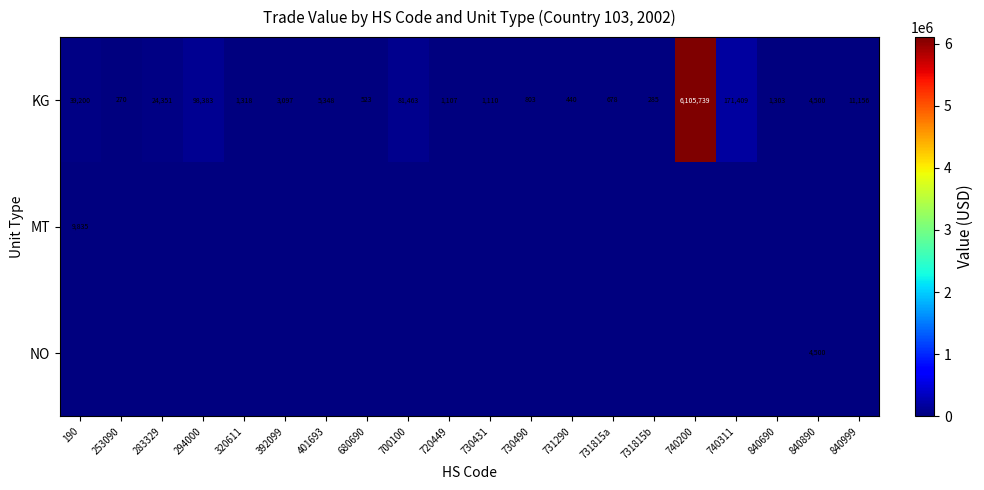

What is the difference between the maximum and minimum values in the KG series?

6105469